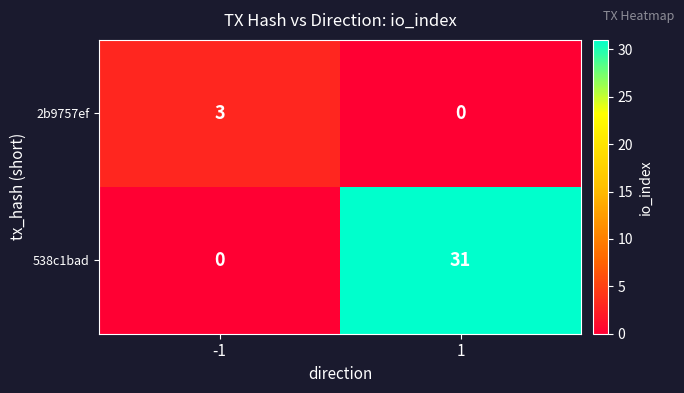

How many values in the 2b9757ef series are below 3?

1